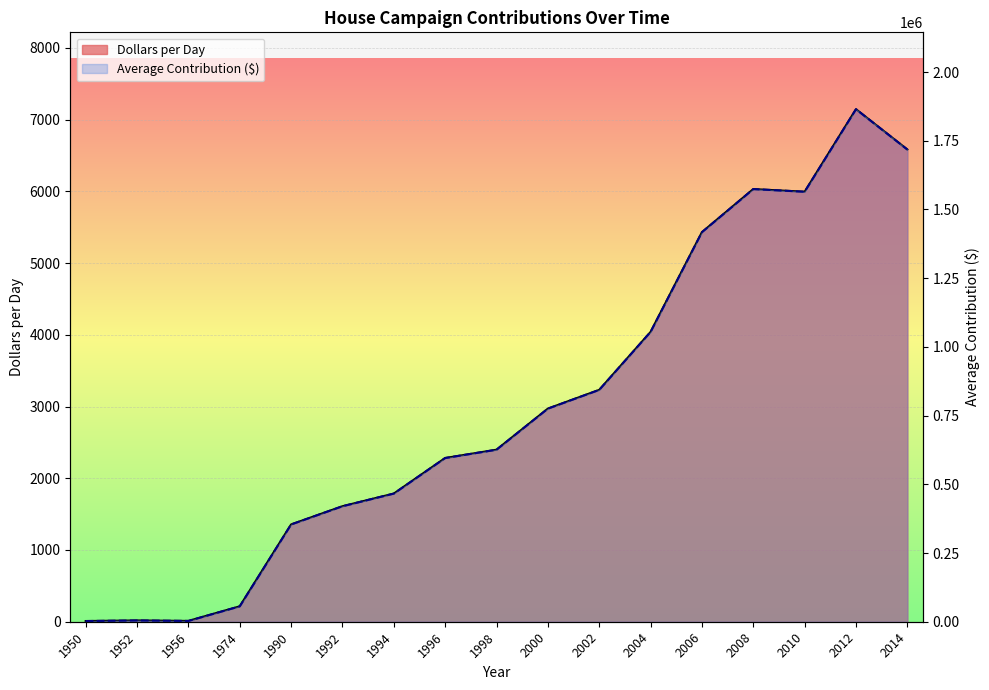

At how many categories does at least one series exceed 1551135?

4